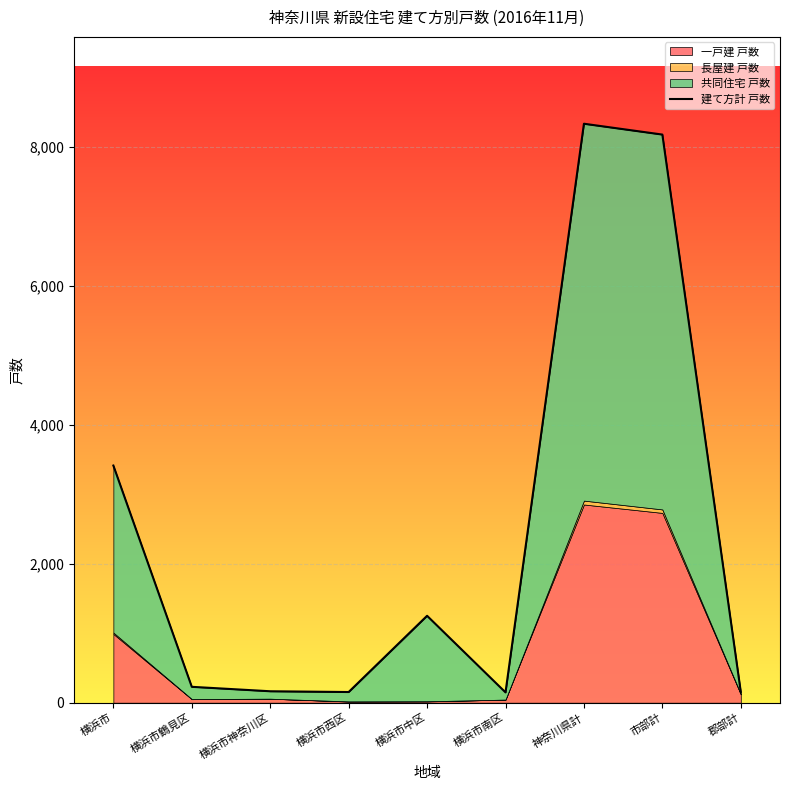

Reading right to left, transcribe all the data shown in this chart.

郡部計=156	市部計=8183	神奈川県計=8339	横浜市南区=149	横浜市中区=1252	横浜市西区=154	横浜市神奈川区=165	横浜市鶴見区=229	横浜市=3416